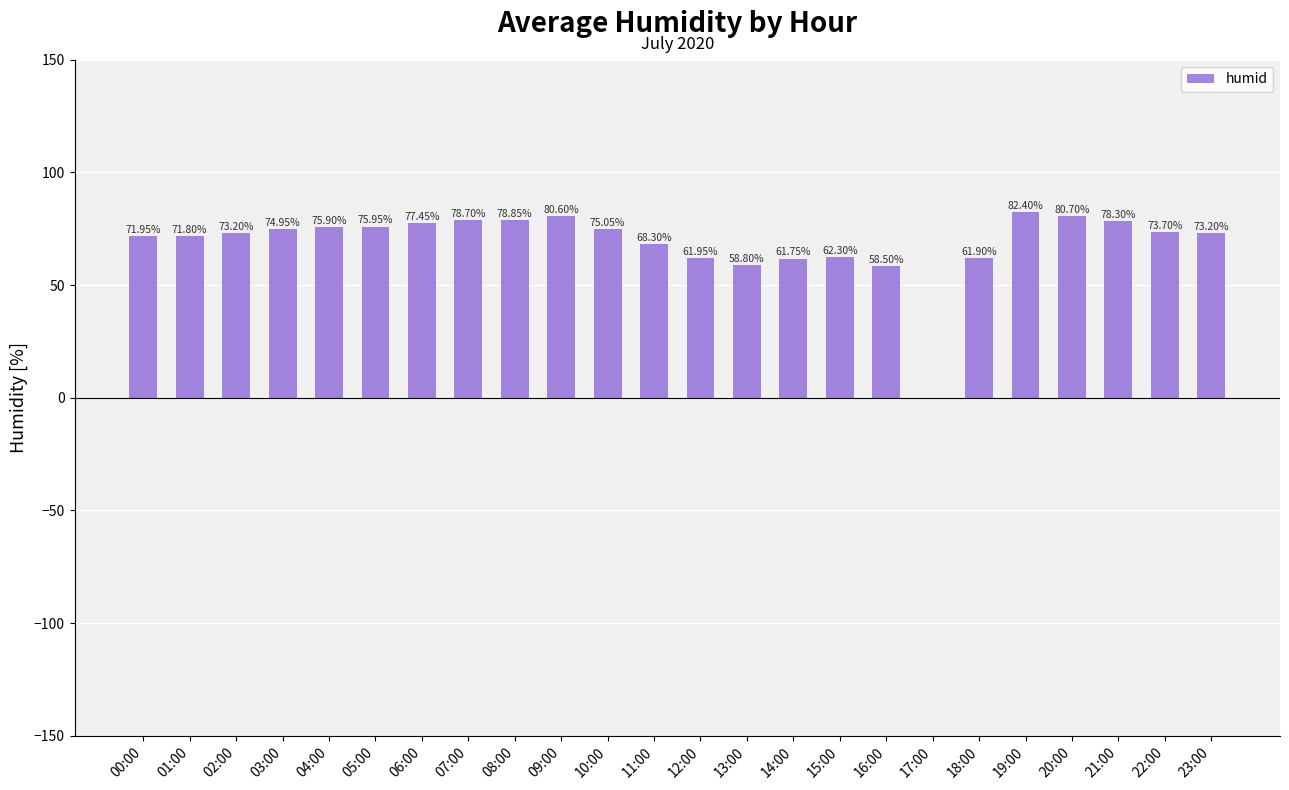

What is the sum of the values at 17:00 and 06:00?

77.5